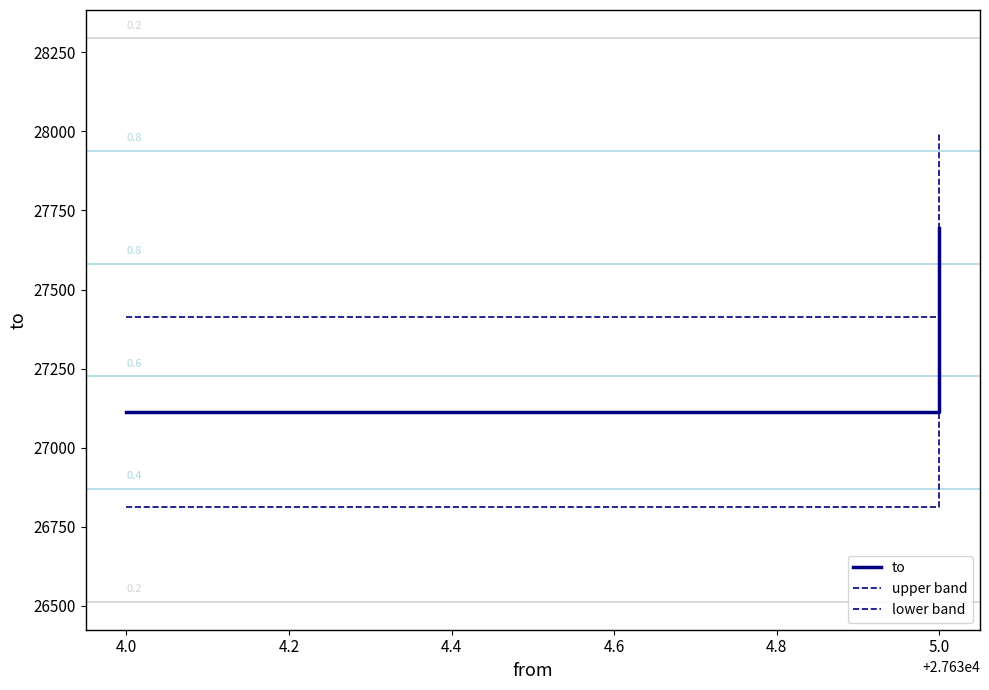

Is the value of upper band at 5.0 greater than the value of to at 5.0?

Yes